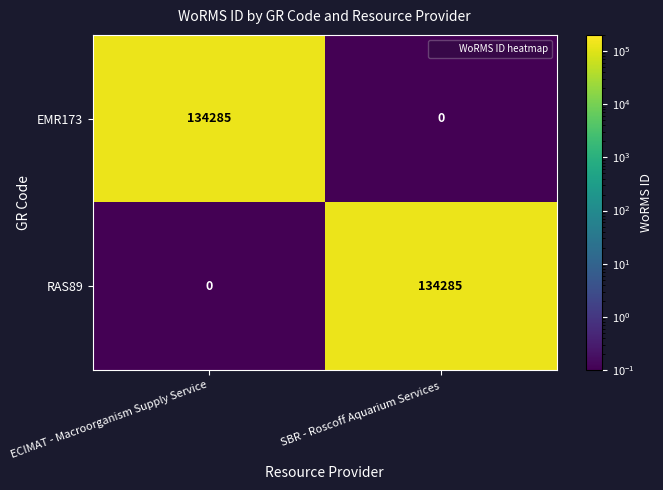

Rank the series at SBR - Roscoff Aquarium Services from lowest to highest value.

EMR173, RAS89